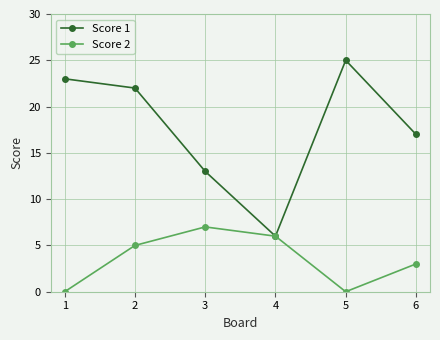

What is the sum of all Score 2 values?

21